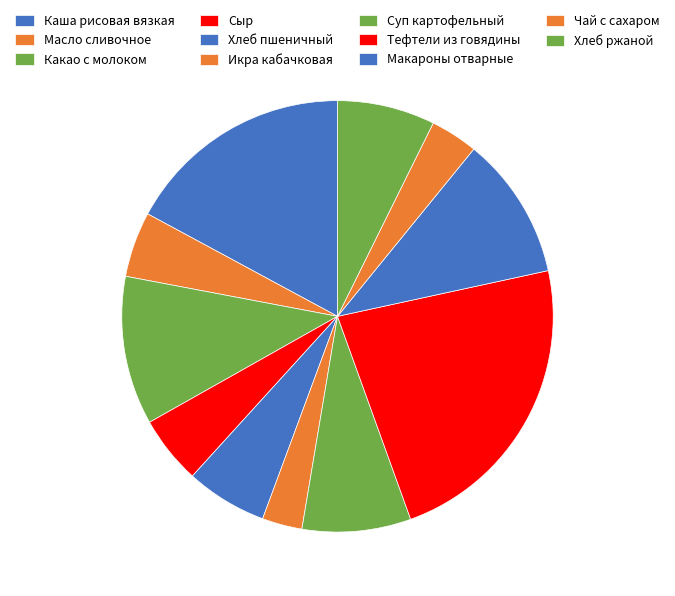

Is it true that Каша рисовая вязкая is 27% of the pie?

False